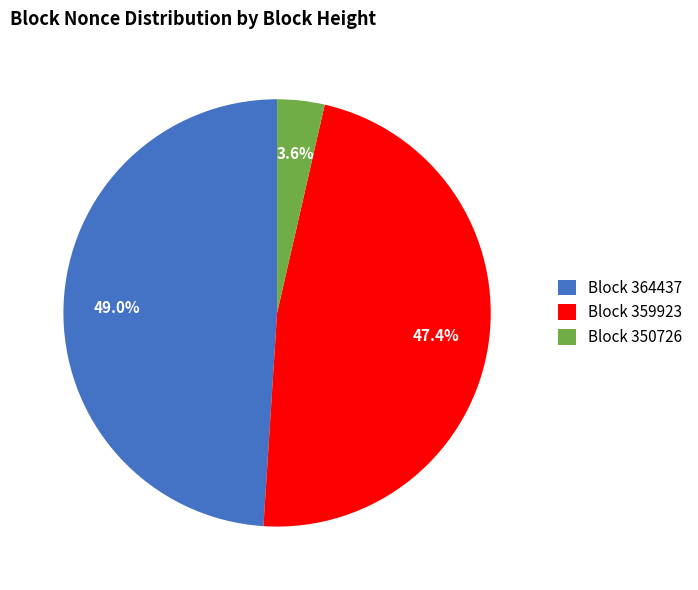

Does any single category account for the majority?

No